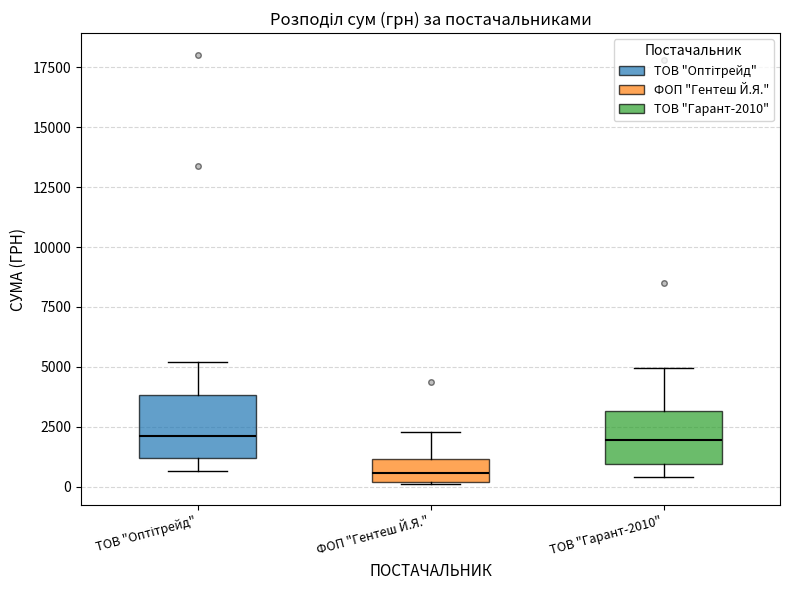

Which box's median line is the lowest?

ФОП "Гентеш Й.Я."